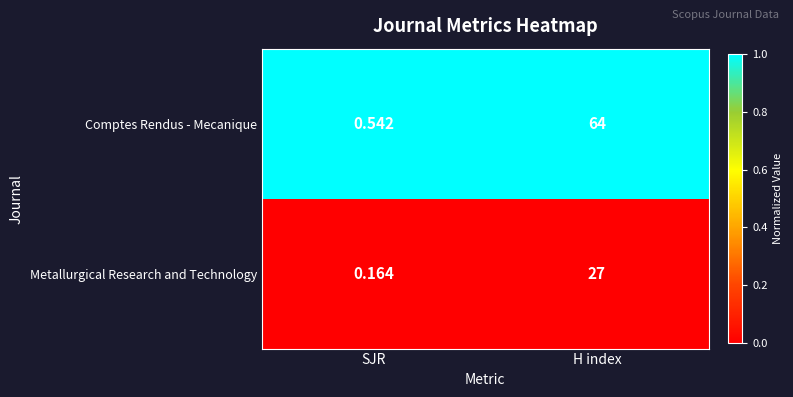

Rank the series by their maximum value, from lowest to highest.

Metallurgical Research and Technology, Comptes Rendus - Mecanique